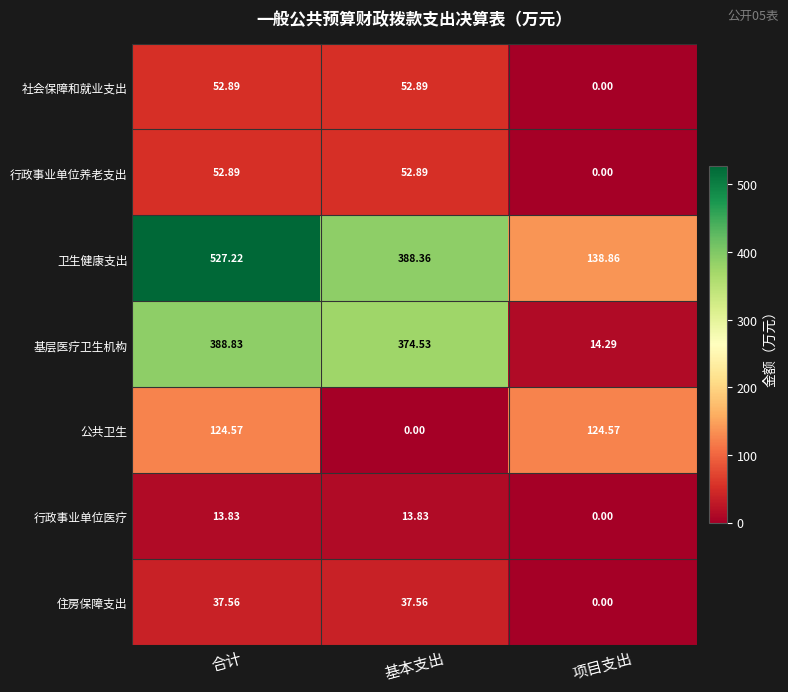

Which category has the lowest value in the 卫生健康支出 series?

项目支出